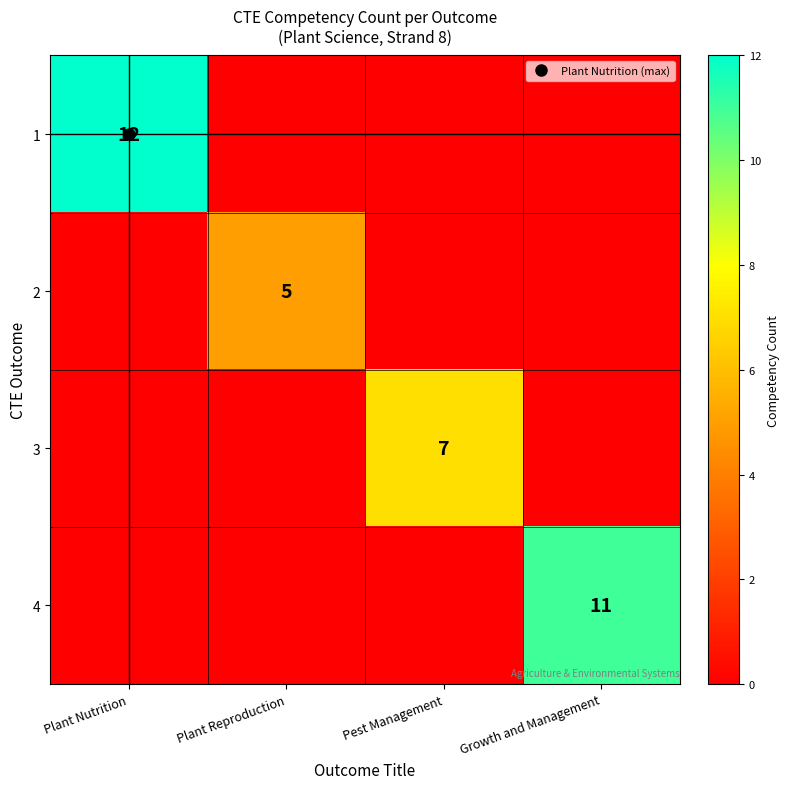

Which series has the largest total across all categories?

1